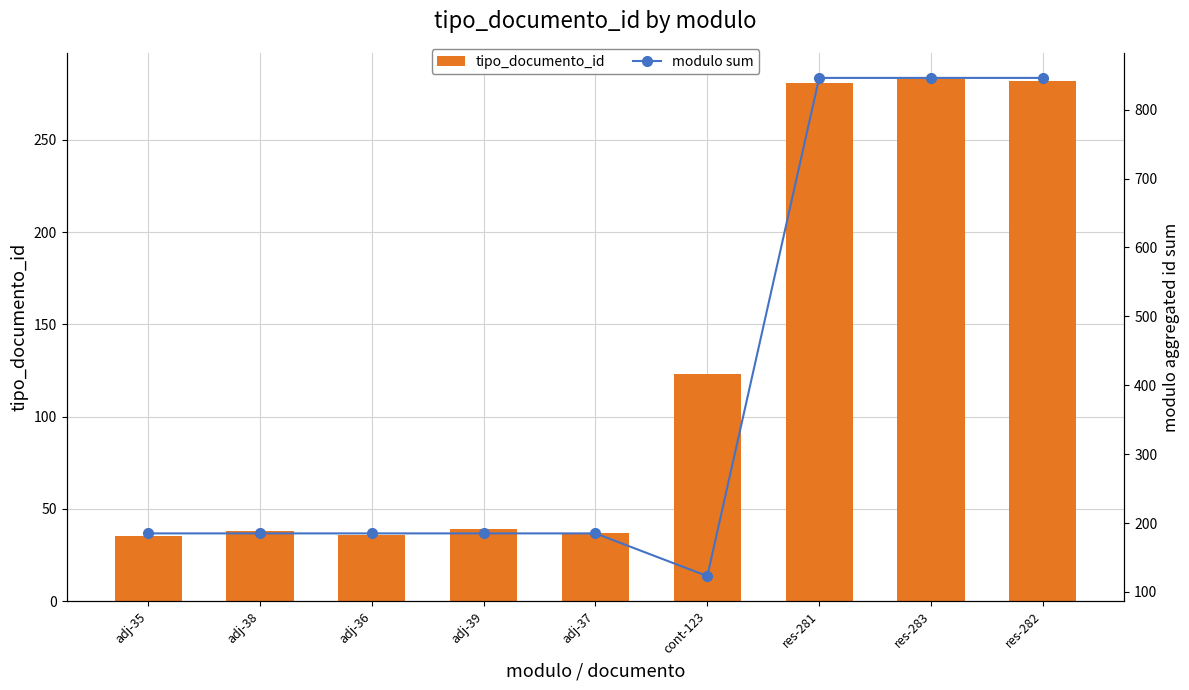

Which category has the lowest value in the modulo sum series?

cont-123